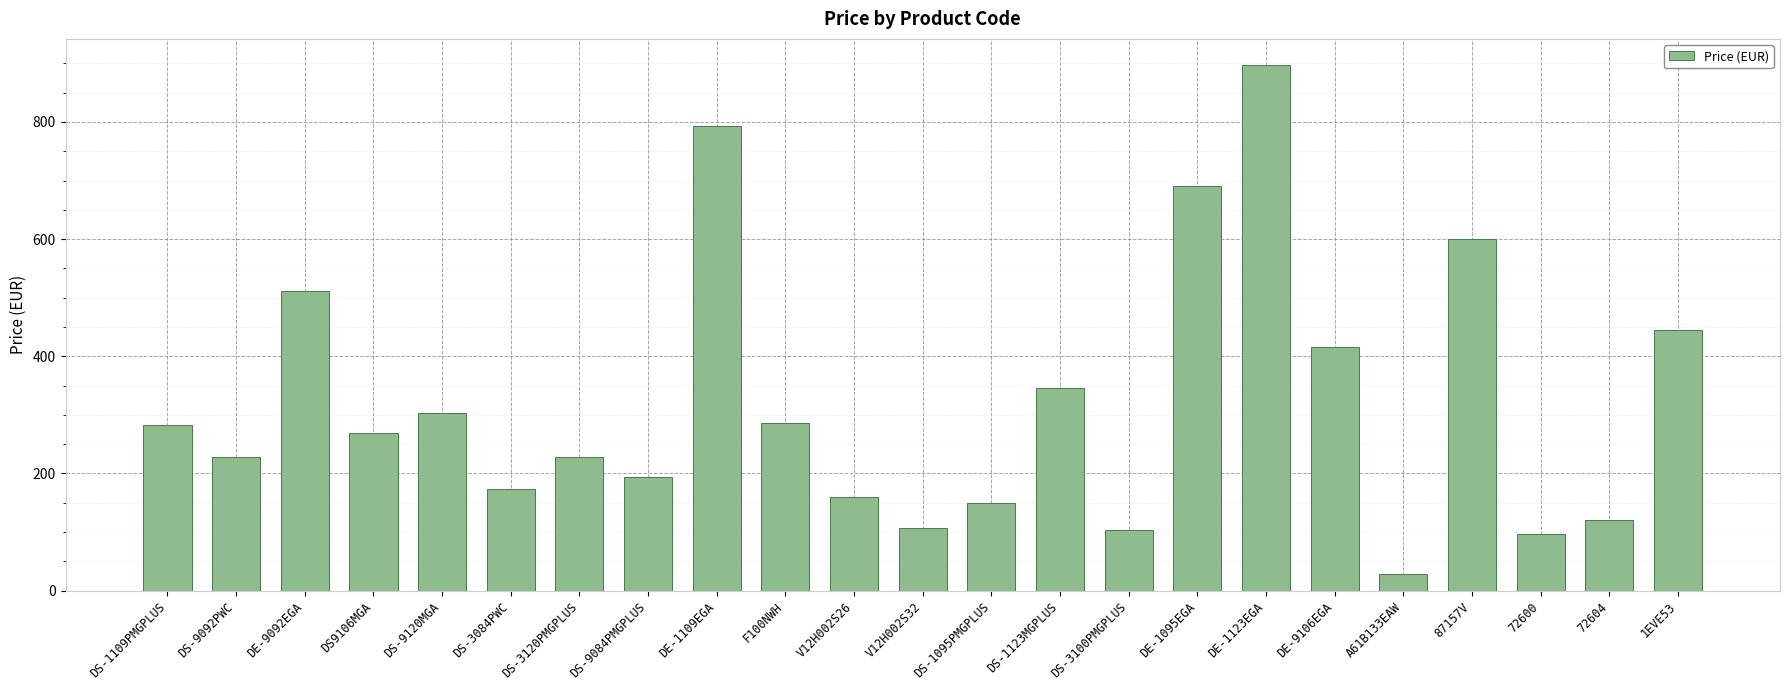

What is the sum of all values?

7426.0